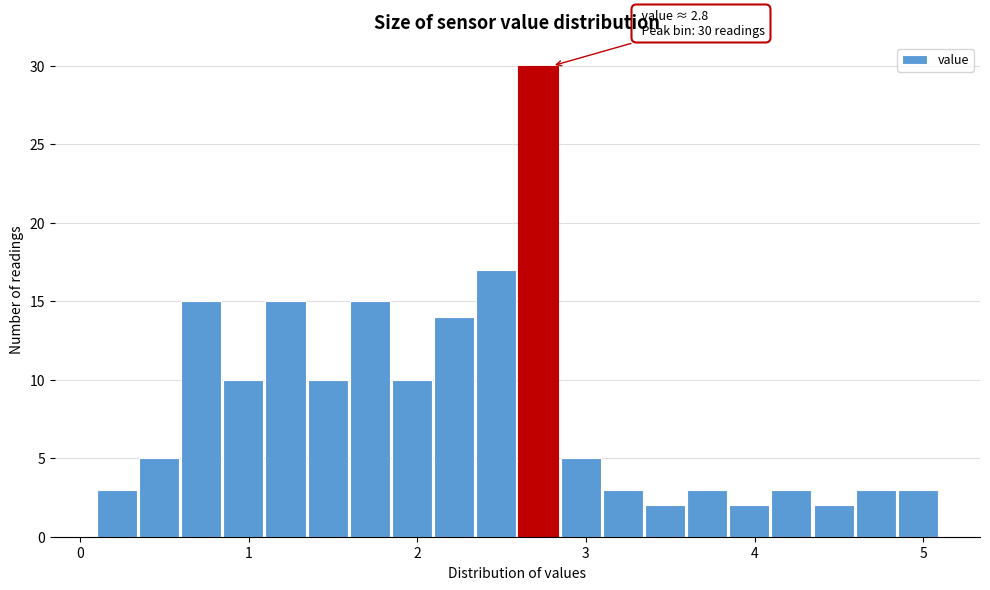

Around what value on the x-axis is the tallest bar? Give the approximate position of its centre, as read against the axis.

2.7